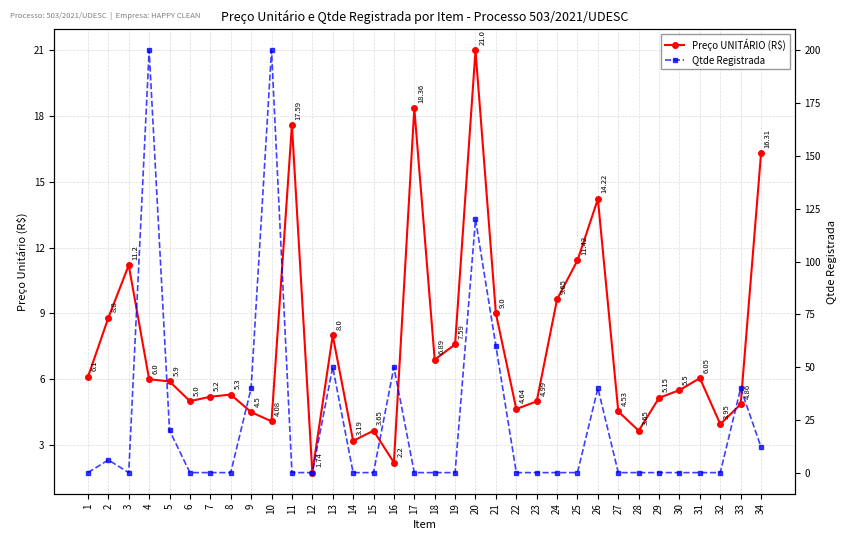

At which label is Preço UNITÁRIO (R$) closest to 11?

3